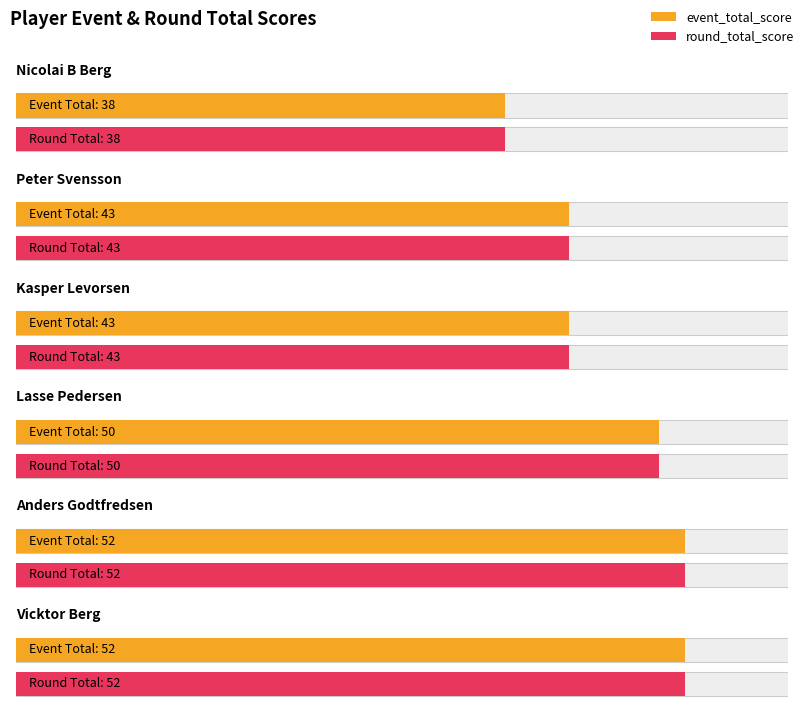

At which label does event_total_score first exceed 50?

Anders Godtfredsen